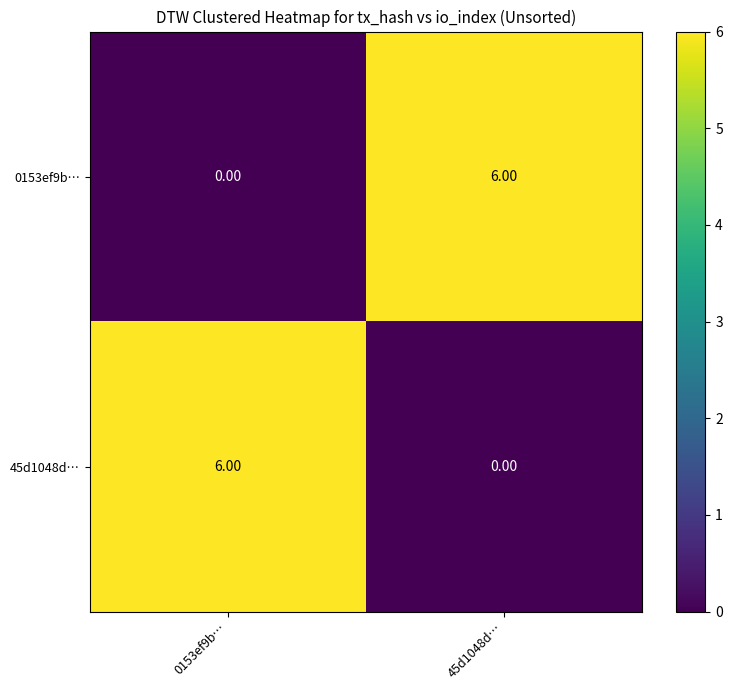

What is the difference between the 45d1048d… values at 0153ef9b… and 45d1048d…?

6